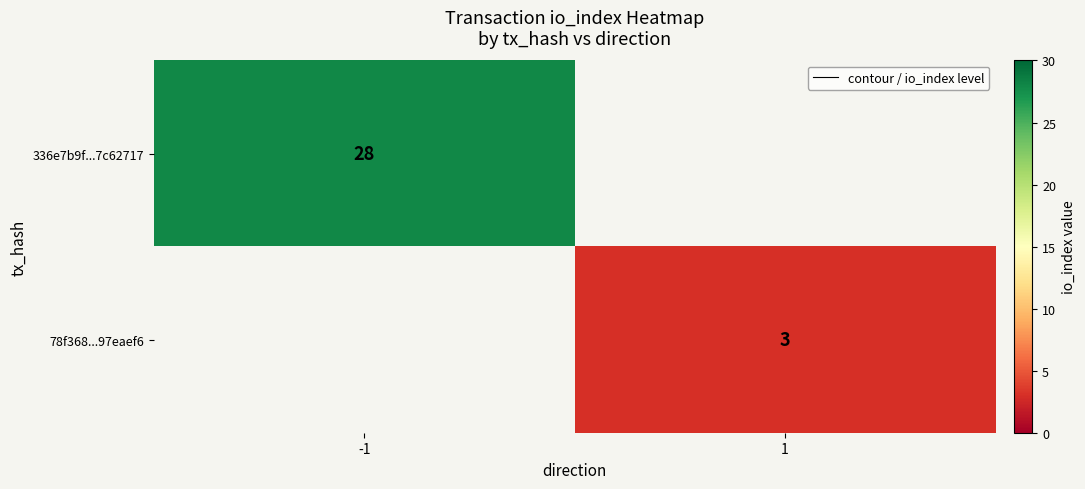

The 336e7b9f...7c62717 series shows 17.6 at -1. True or false?

False